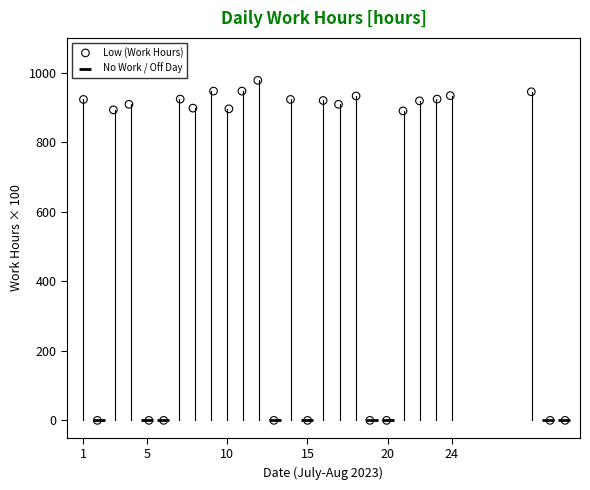

Which series reaches the maximum Y coordinate?

Low (Work Hours)